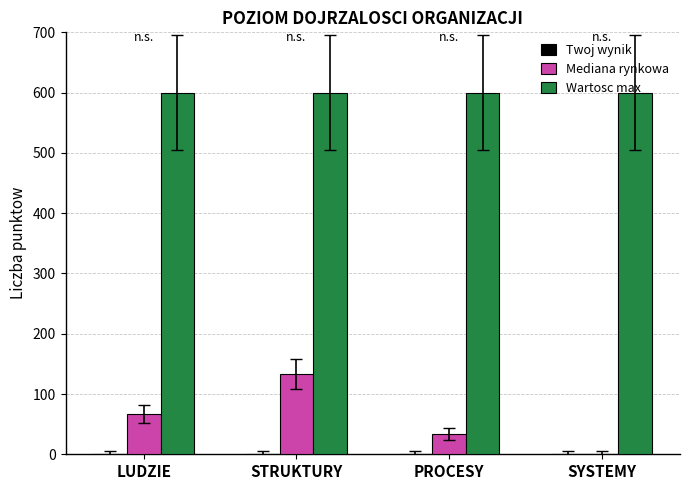

At which category is the sum across all series the highest?

STRUKTURY